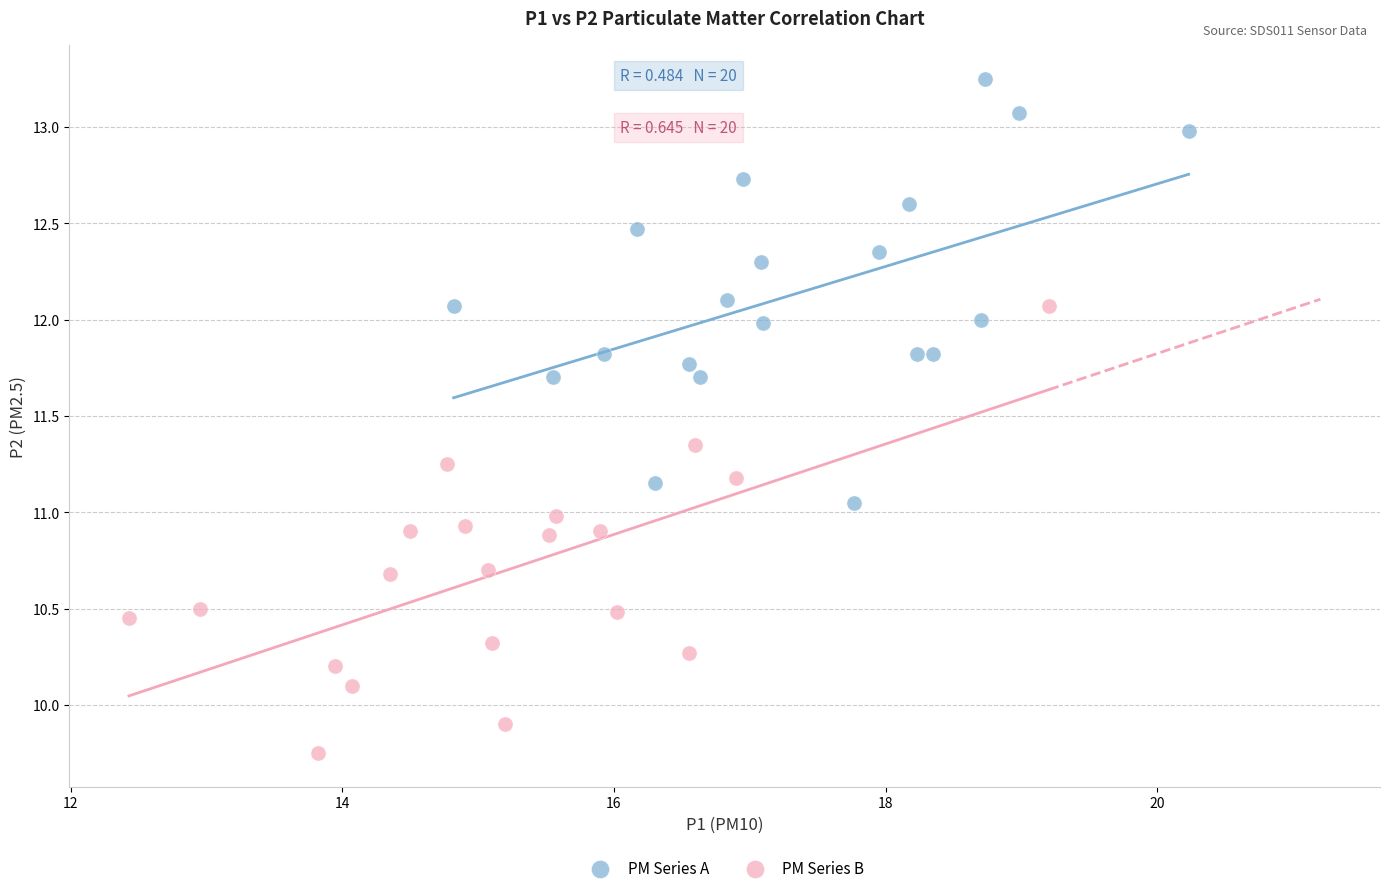

Which series reaches the maximum Y coordinate?

PM Series A